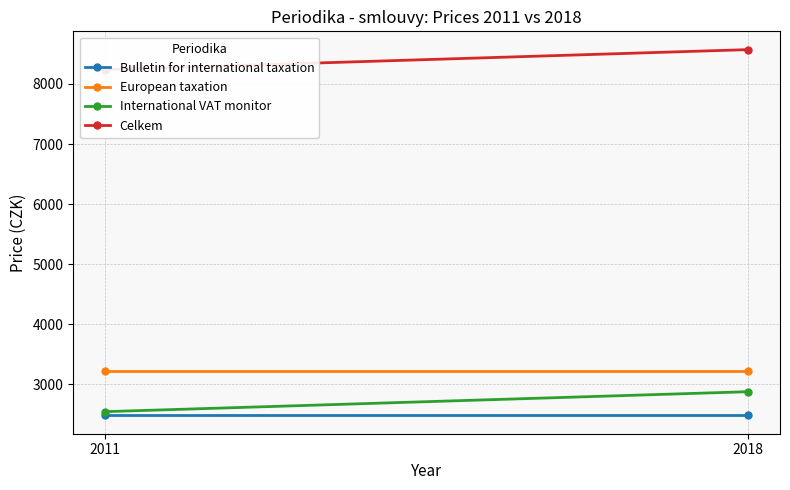

Which series has the largest total across all categories?

Celkem